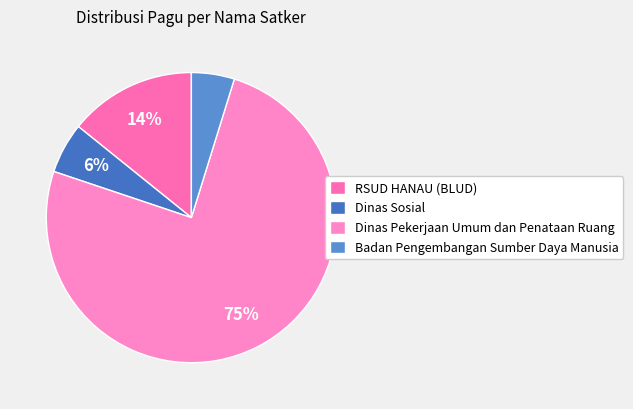

What is the majority slice?

Dinas Pekerjaan Umum dan Penataan Ruang